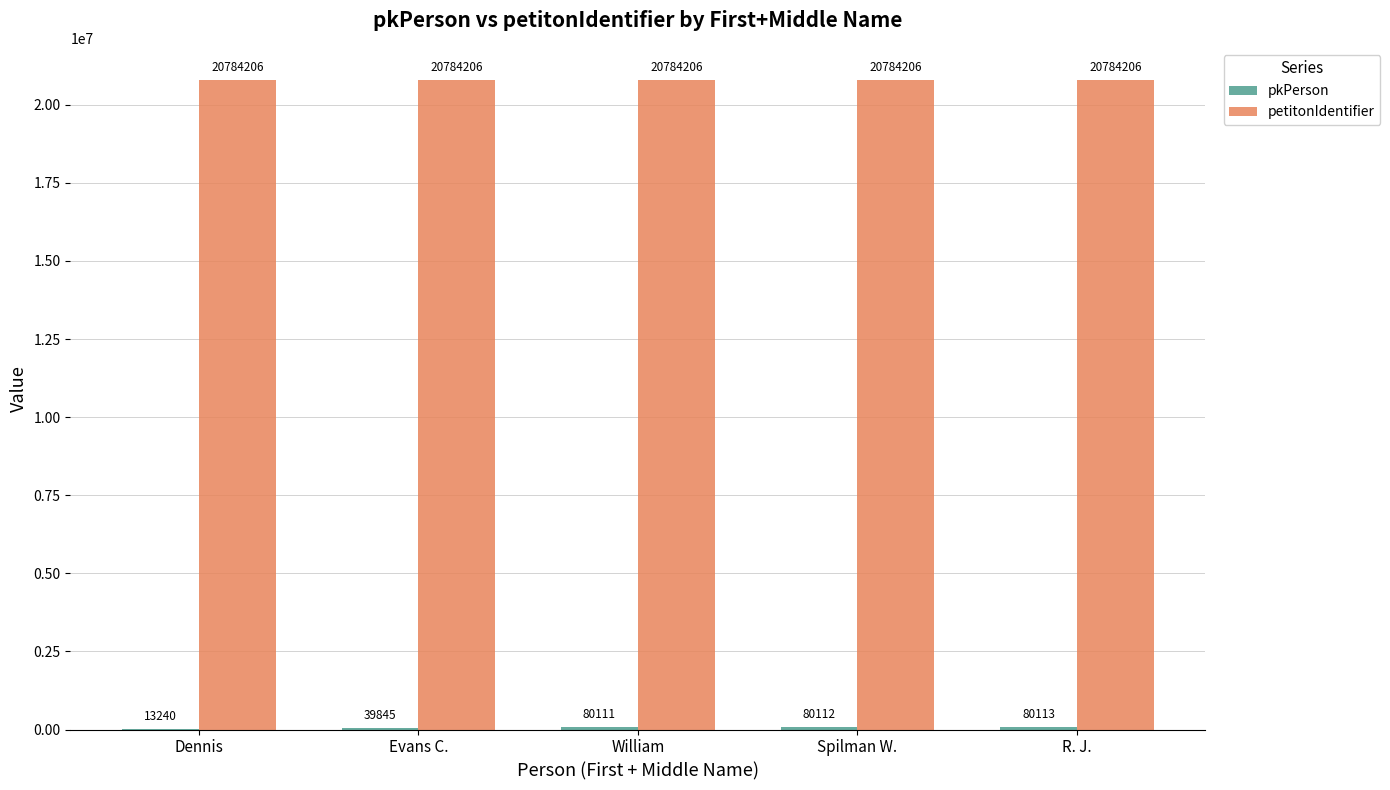

What is the total value across all series at Dennis?

20797446